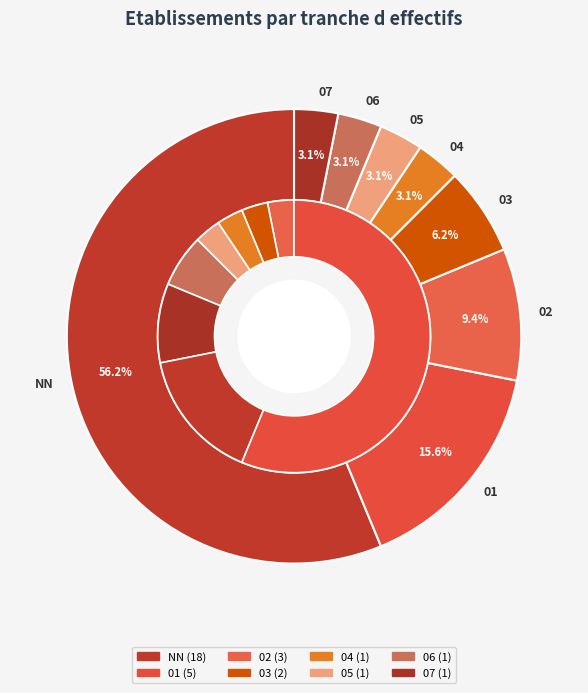

Which slice is the smallest?

04